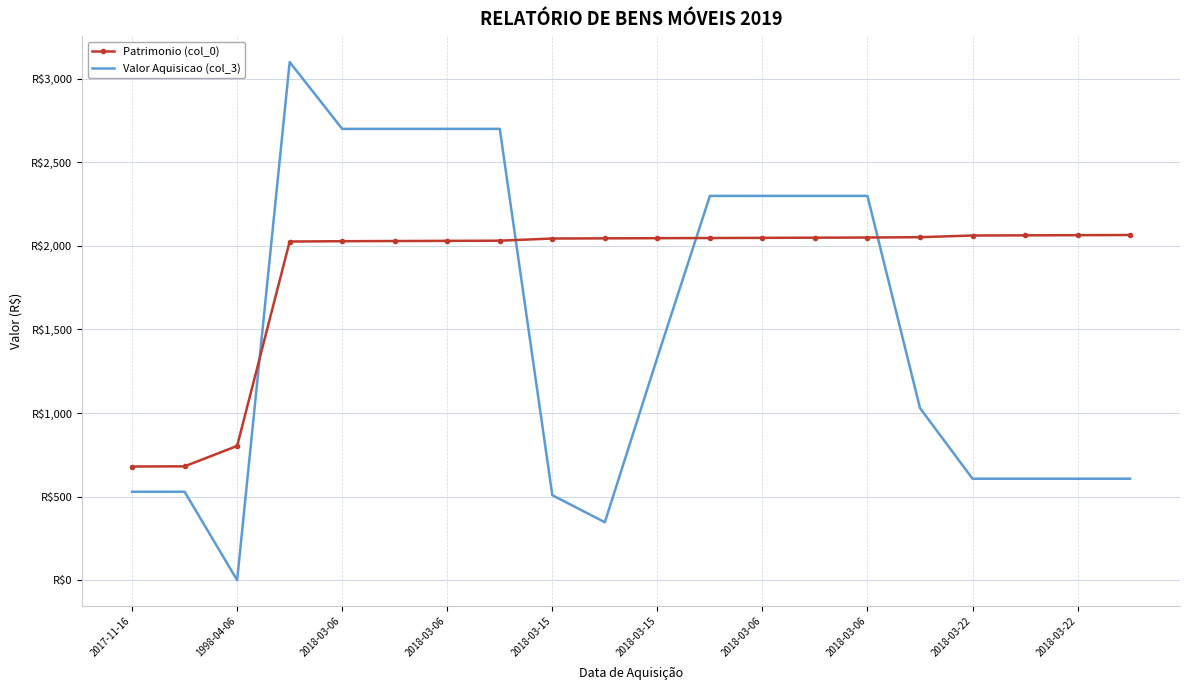

Which series has the largest total across all categories?

Patrimonio (col_0)